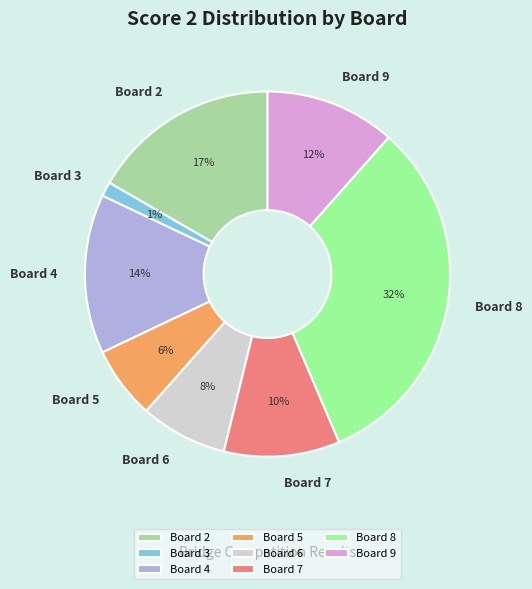

To the nearest percent, what is the difference between the Board 4 and Board 6 slice percentages?

6%